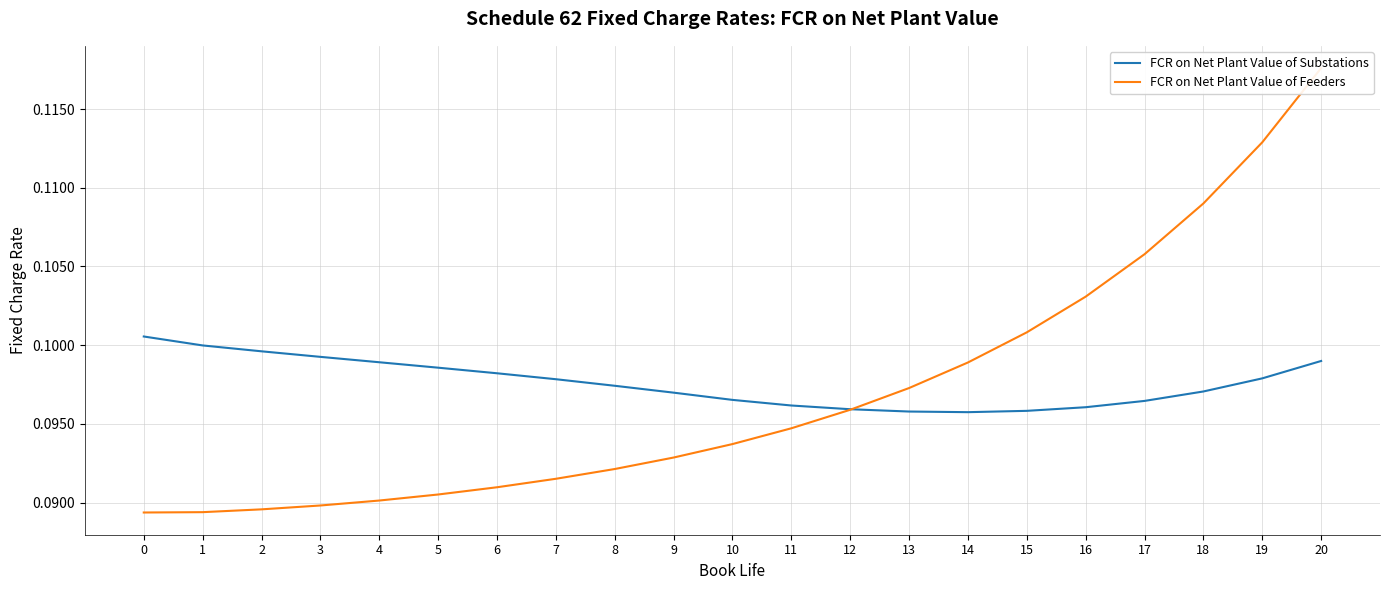

What is the average value of the FCR on Net Plant Value of Substations series?

0.1